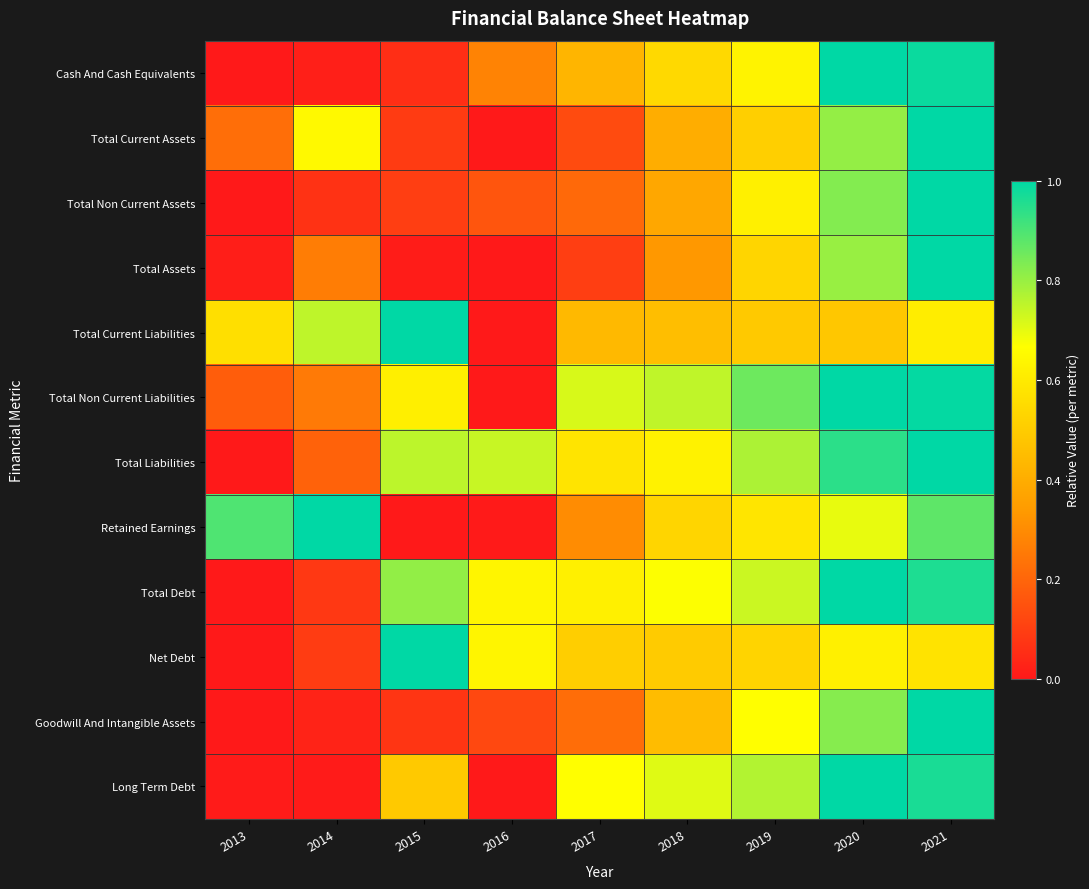

What is the spread (max minus min) of values at 2020?

0.5